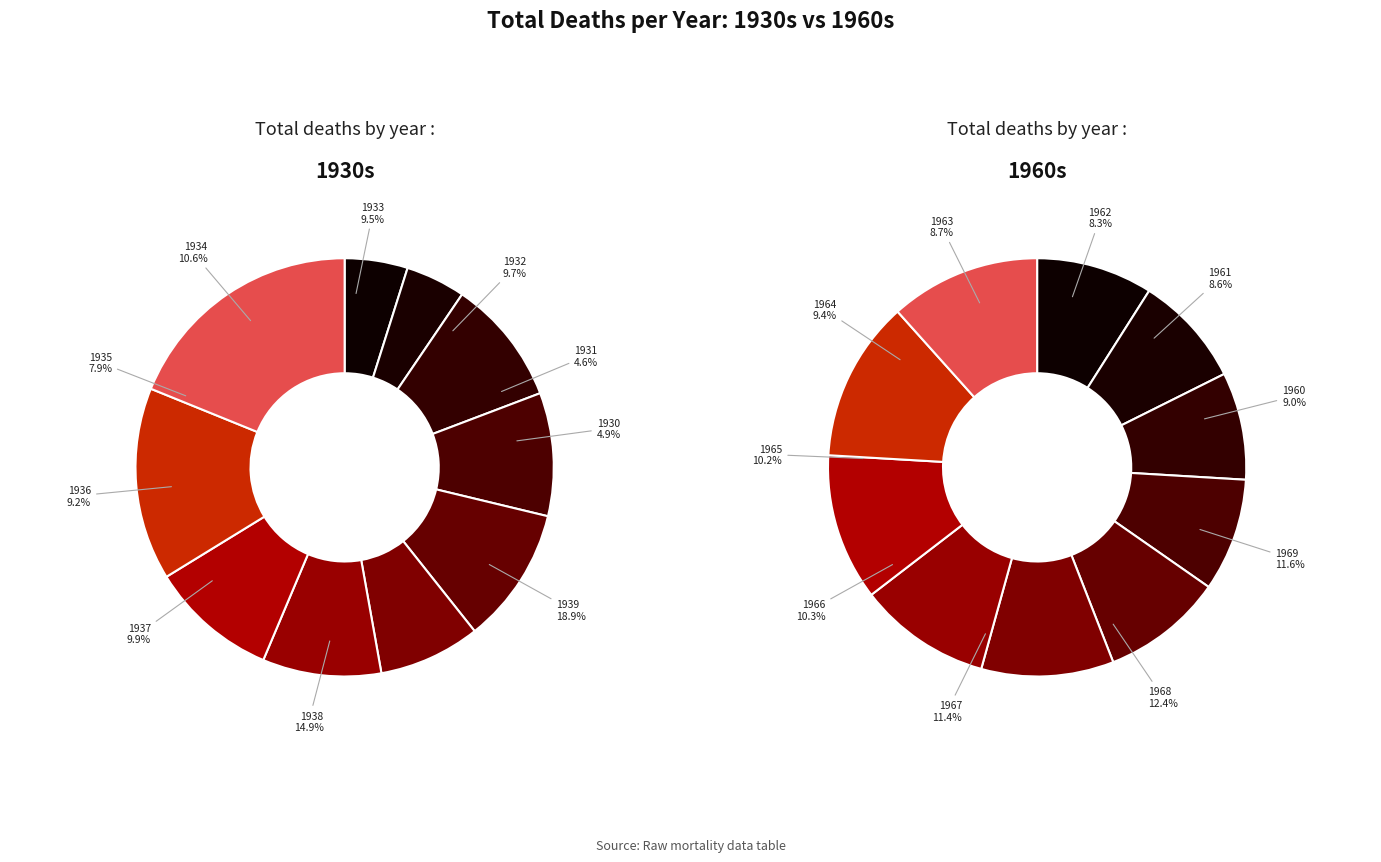

Is it true that 1956 is 99% of the pie?

False